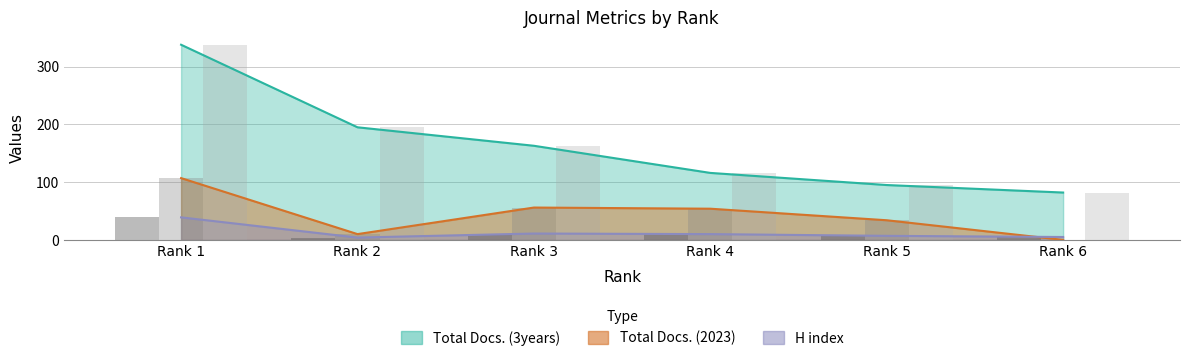

What value does the Total Docs. (3years) series have at Rank 3, to the nearest 5?

165